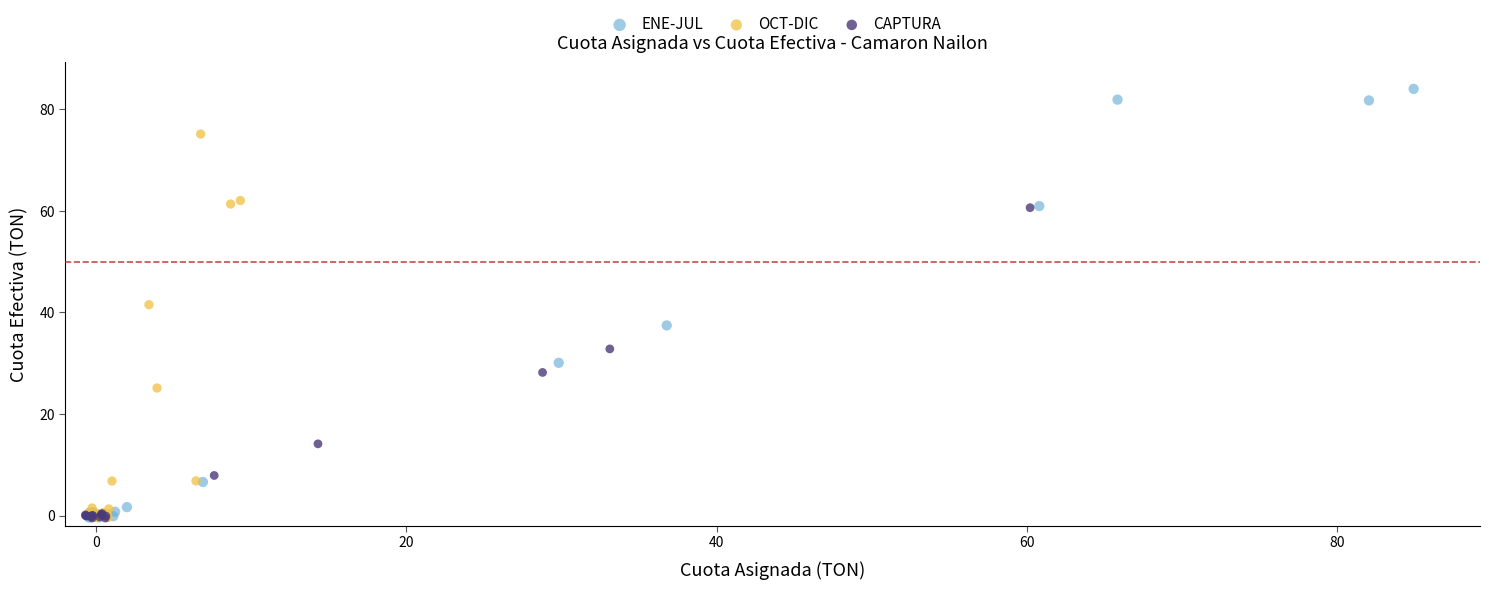

Which series reaches the maximum Y coordinate?

ENE-JUL